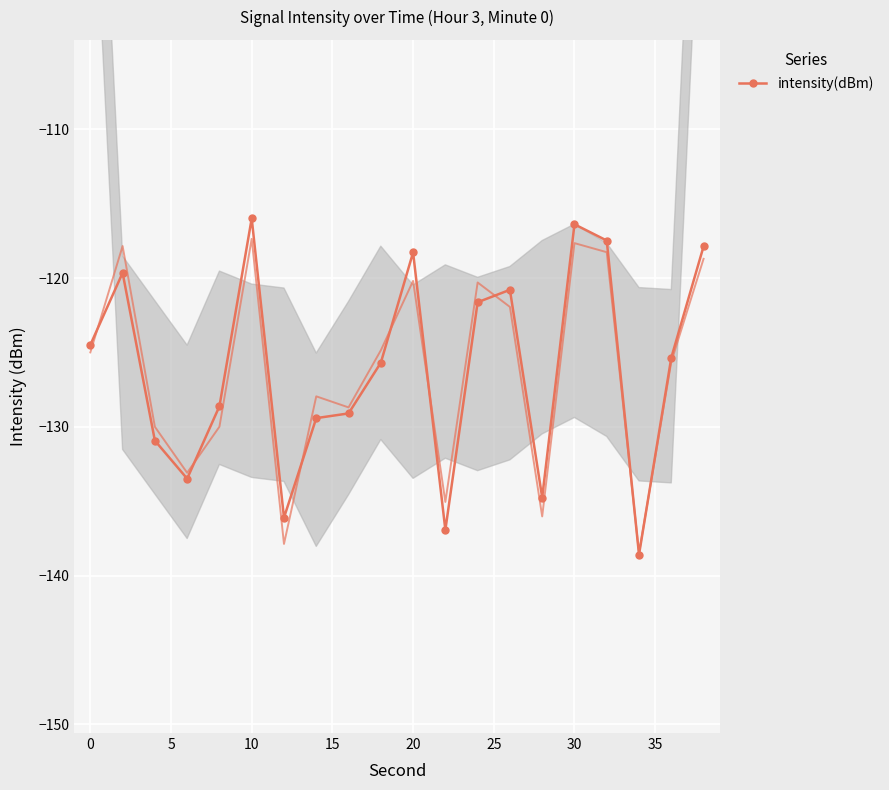

How many distinct data groups are displayed?

1